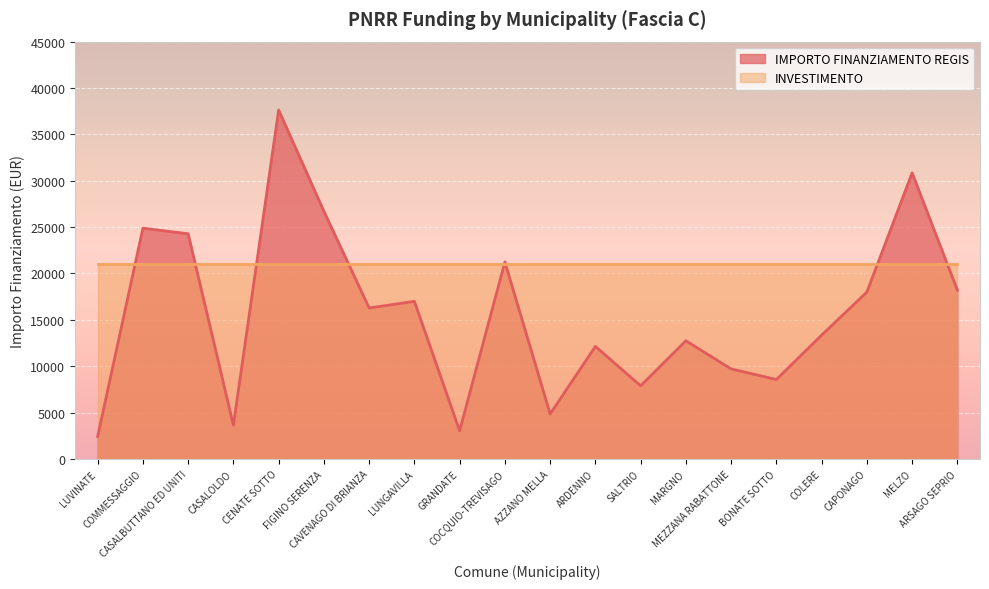

How many points are higher than both their immediate neighbors (excluding endpoints)?

7